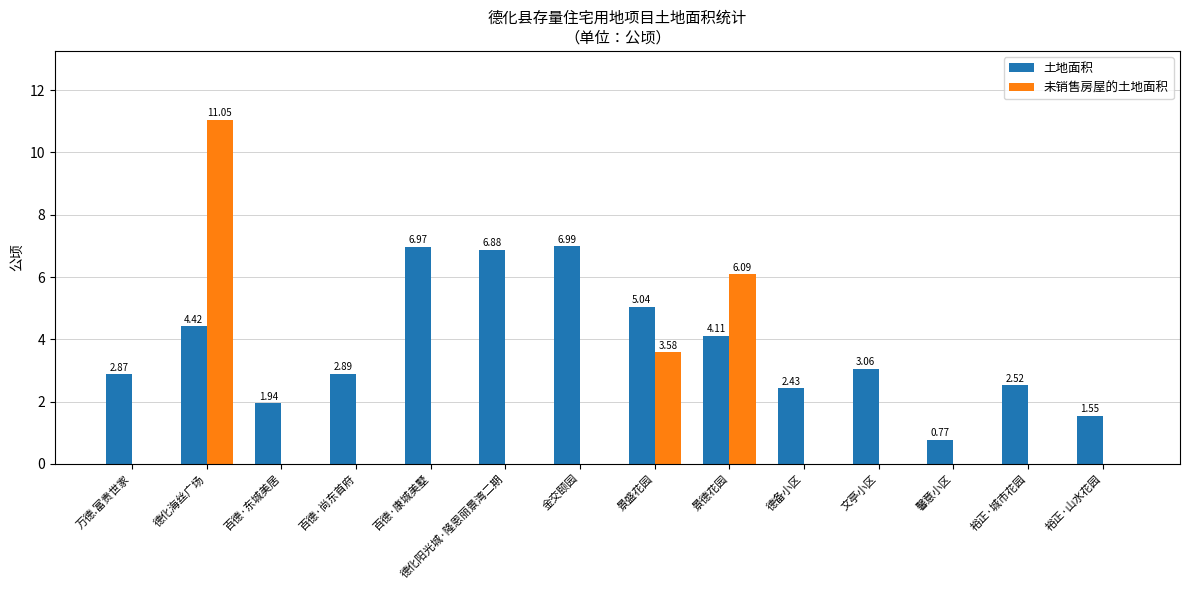

Which label corresponds to the largest value in the chart?

德化海丝广场